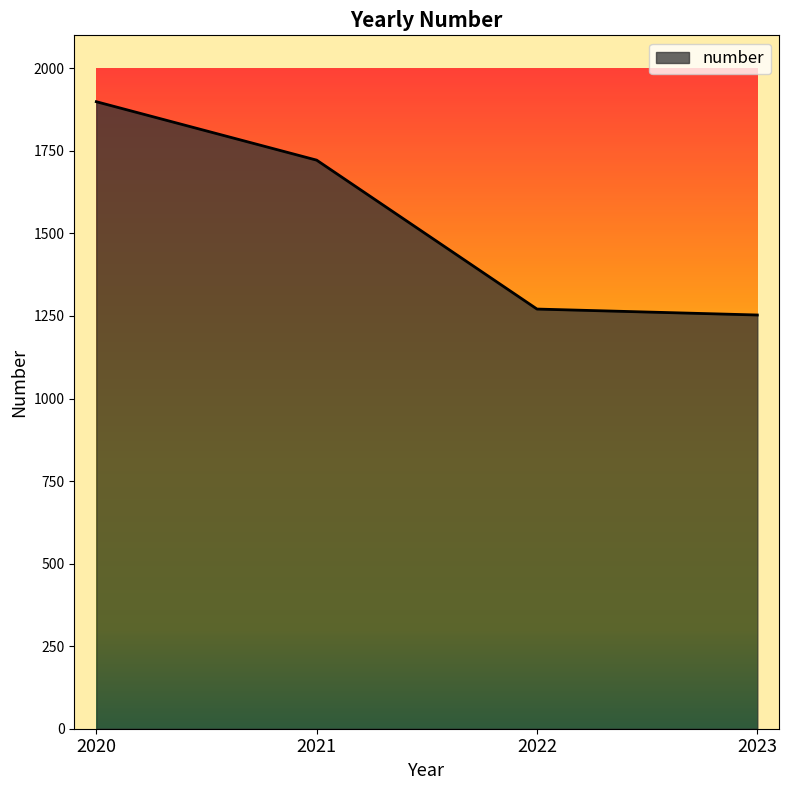

What is the difference between the second highest and minimum values?

469